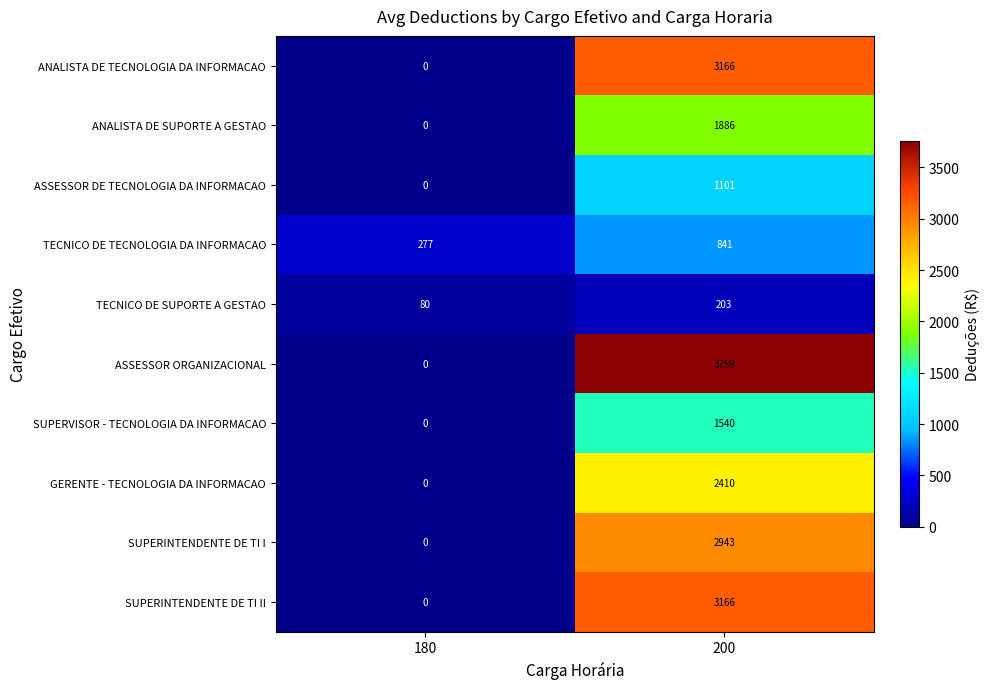

What is the greatest value displayed?

3759